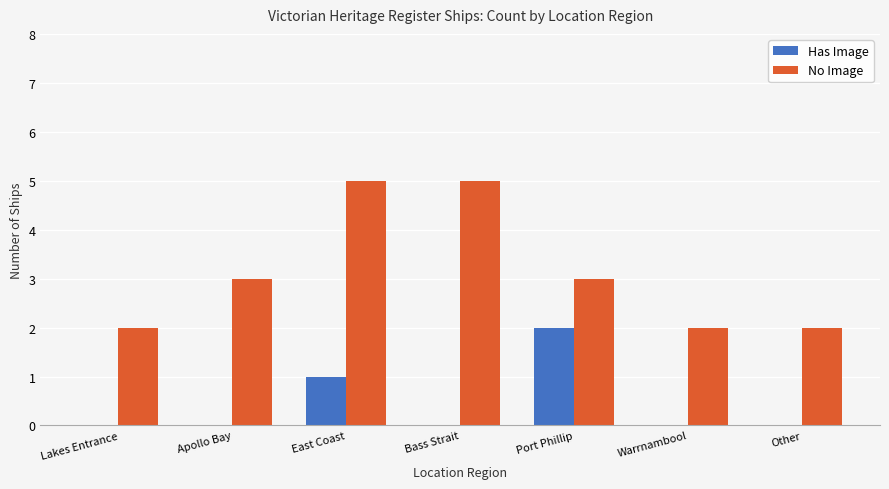

Which series has the largest total across all categories?

No Image